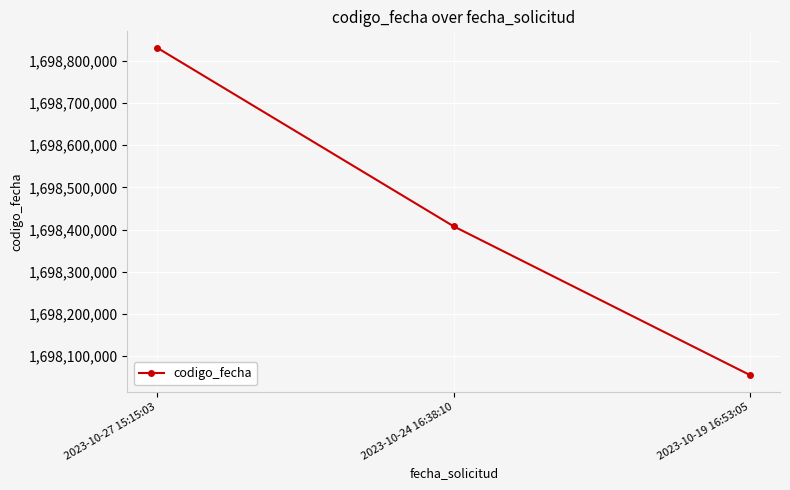

Approximately how many times larger is the value at 2023-10-27 15:15:03 compared to 2023-10-19 16:53:05?

1.0